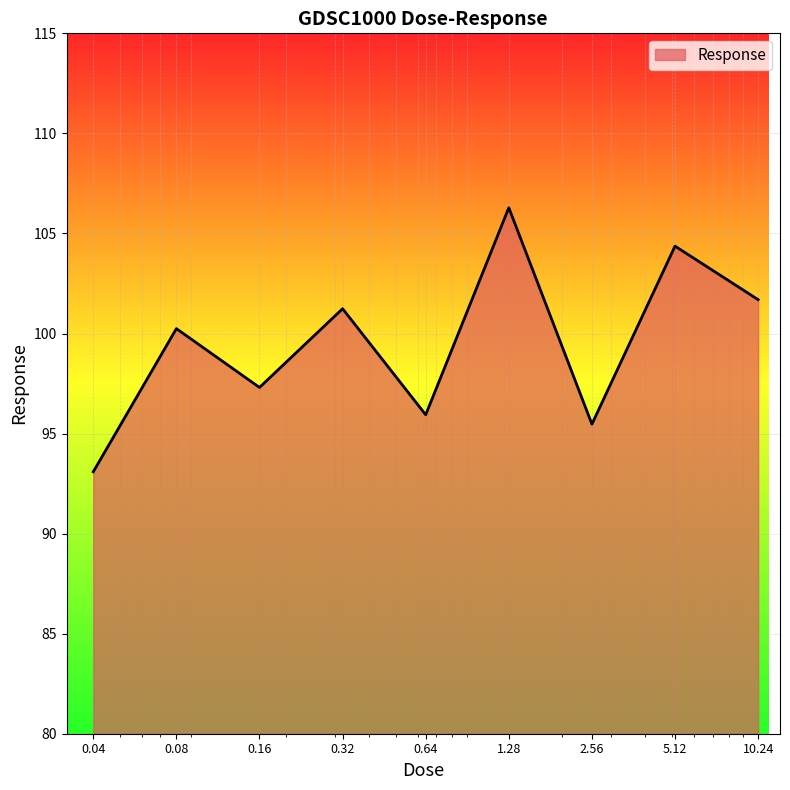

What is the greatest value displayed?

106.3